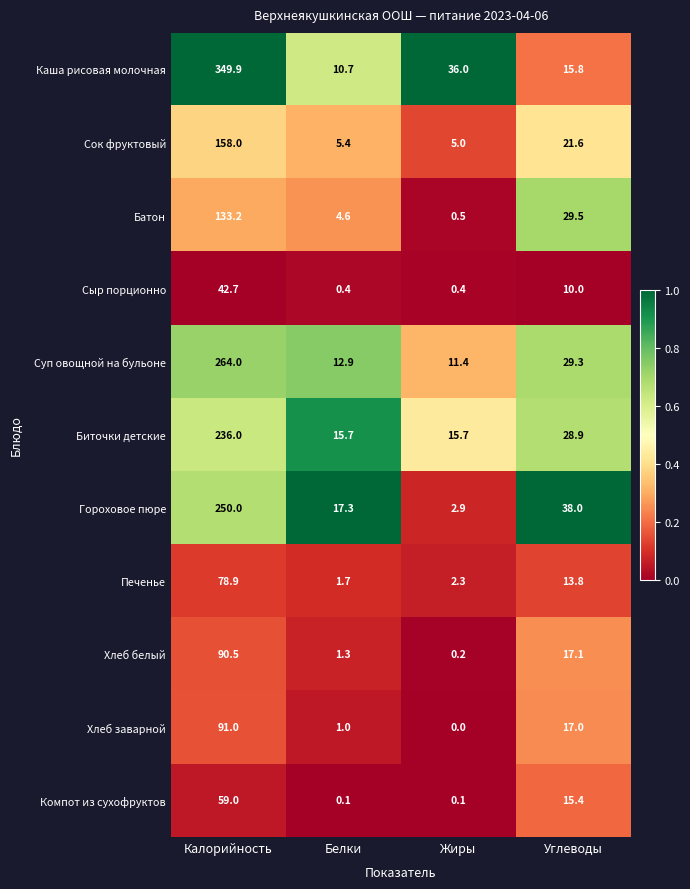

The value of Суп овощной на бульоне at Углеводы is 29.3. True or false?

True